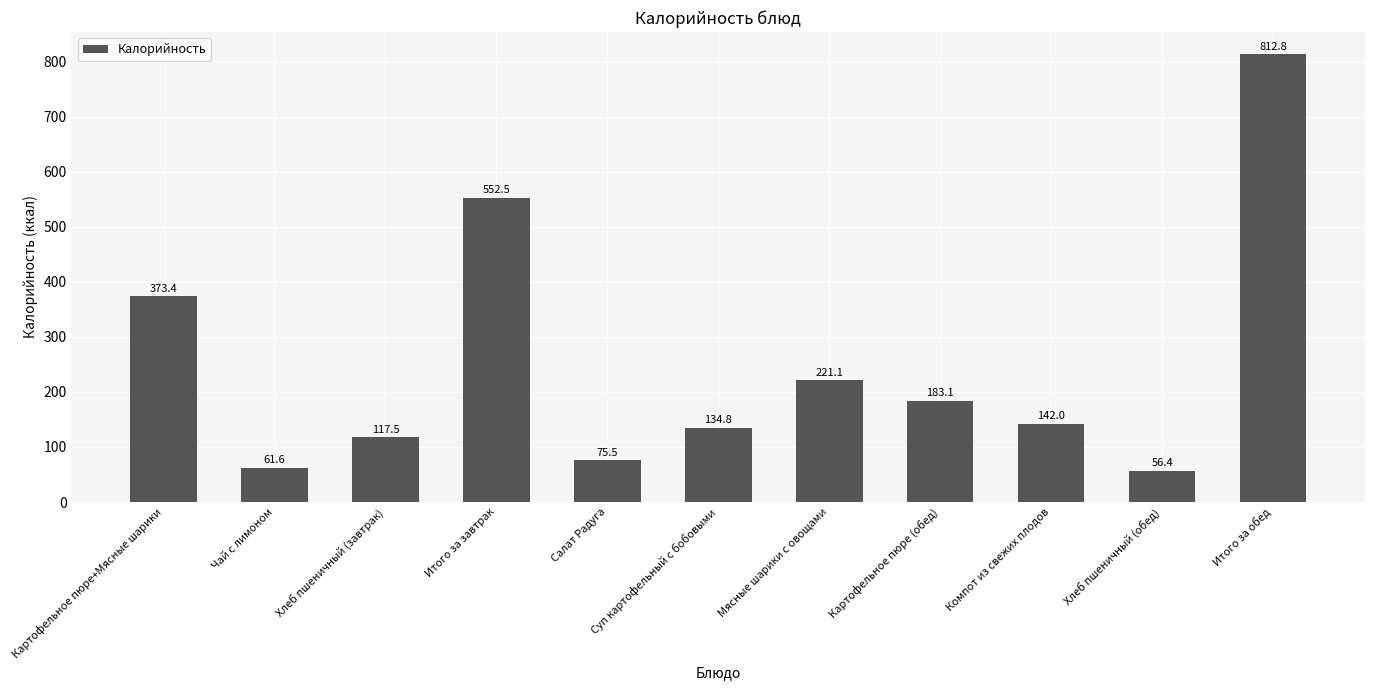

Are the bars grouped side by side (vs. stacked)?

No